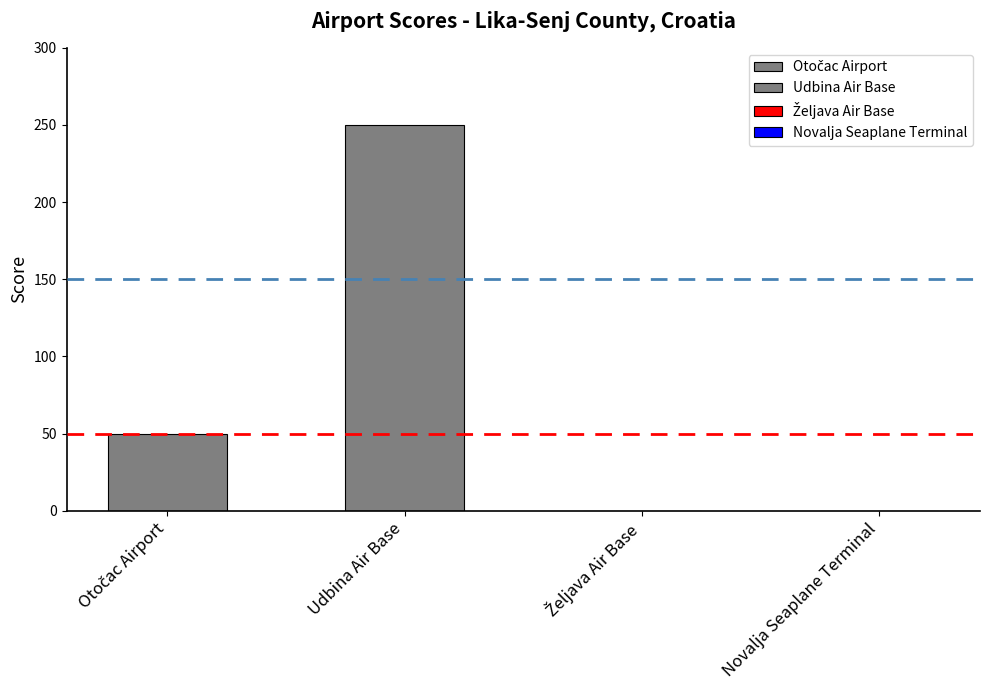

Are the bars horizontal?

No